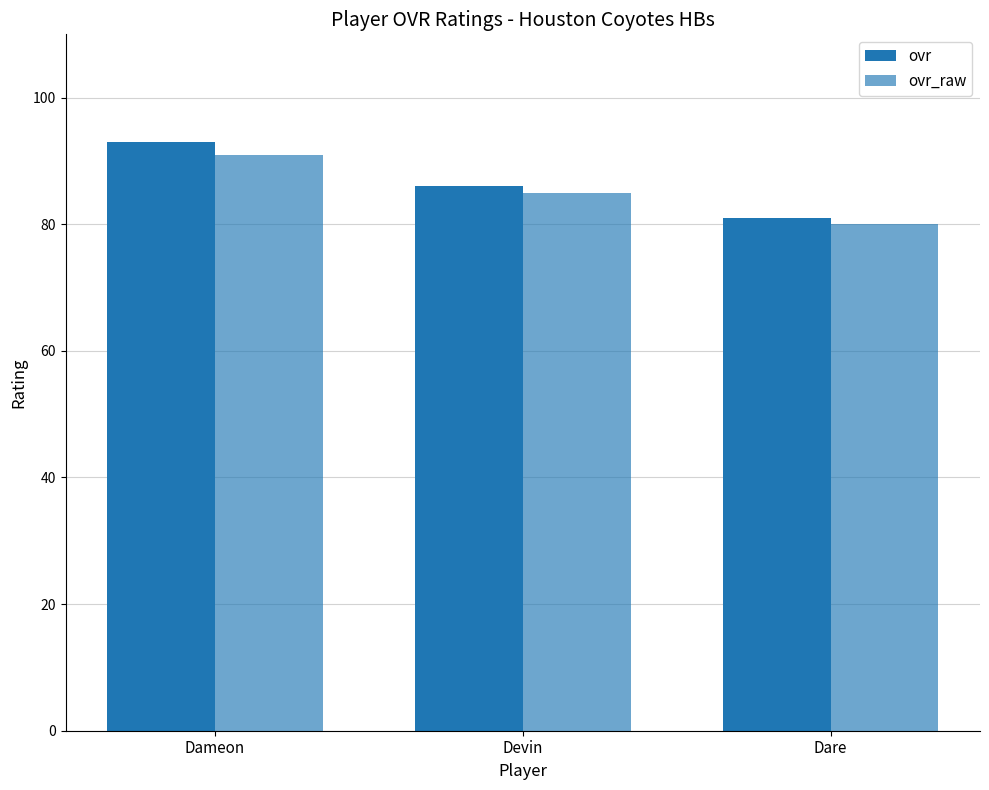

Which series has the largest range (max minus min)?

ovr